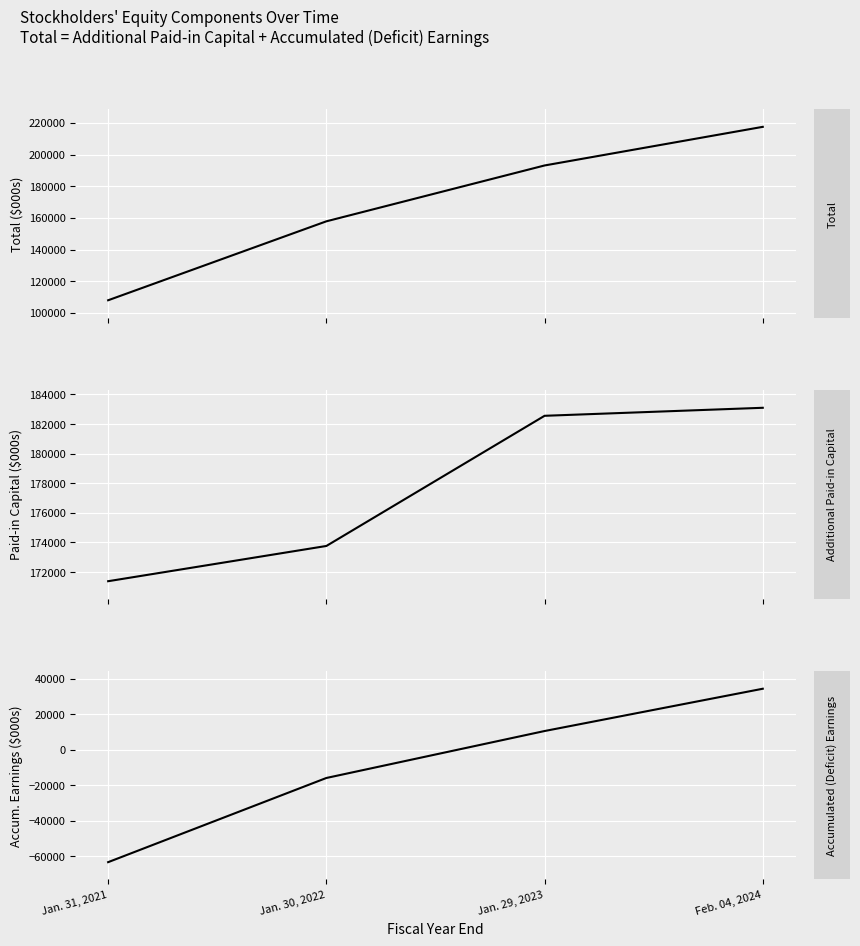

Rank the series at Jan. 31, 2021 from lowest to highest value.

Accumulated (Deficit) Earnings, Total, Additional Paid-in Capital